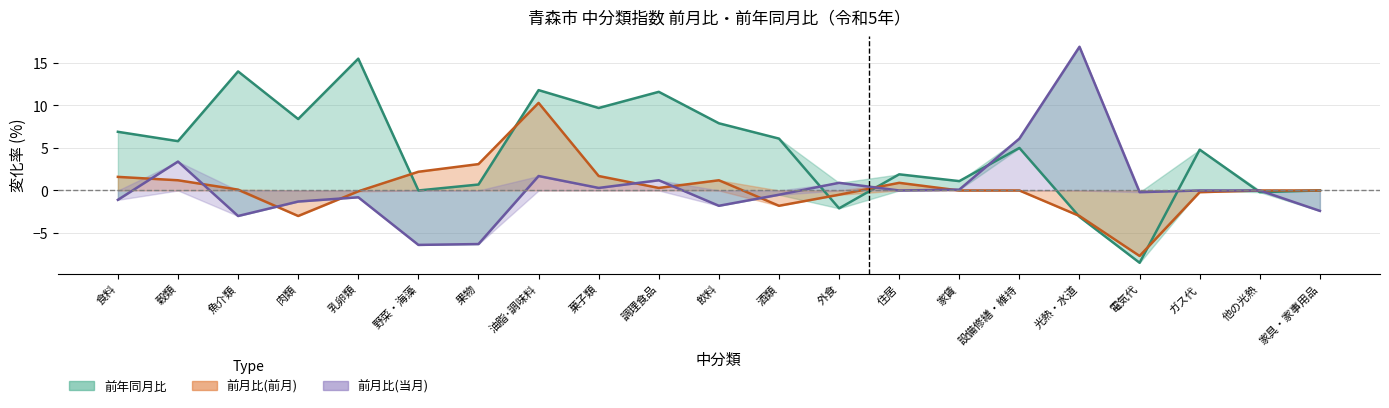

At how many categories does at least one series exceed 11?

5